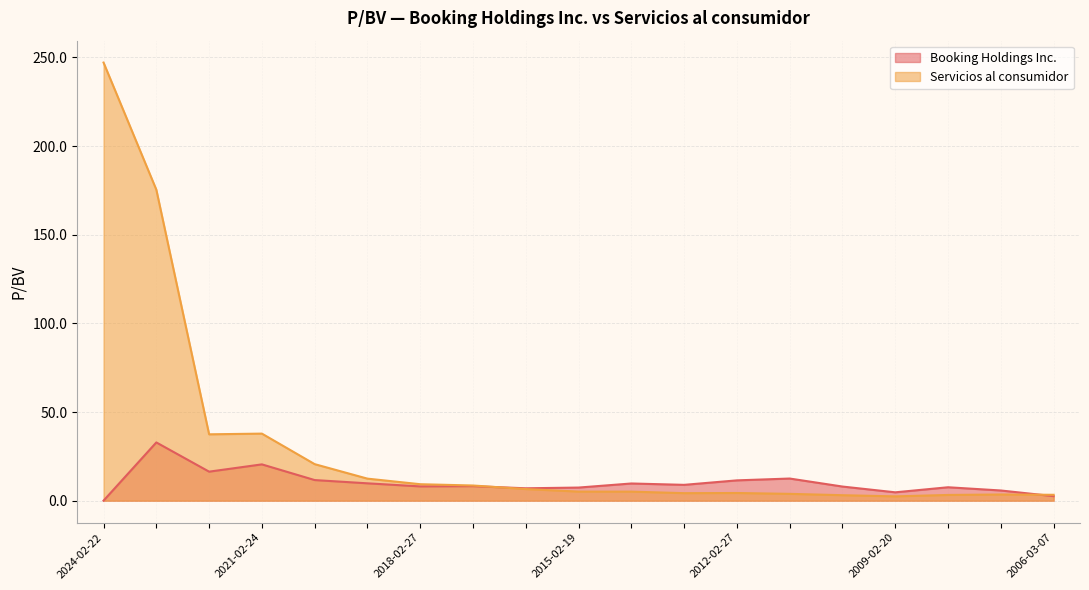

Rank the categories by Booking Holdings Inc. value from lowest to highest.

2024-02-22, 2006-03-07, 2009-02-20, 2007-03-01, 2016-02-17, 2015-02-19, 2008-03-03, 2010-02-19, 2018-02-27, 2017-02-27, 2013-02-27, 2014-02-20, 2019-02-27, 2012-02-27, 2020-02-26, 2011-02-25, 2022-02-23, 2021-02-24, 2023-02-23